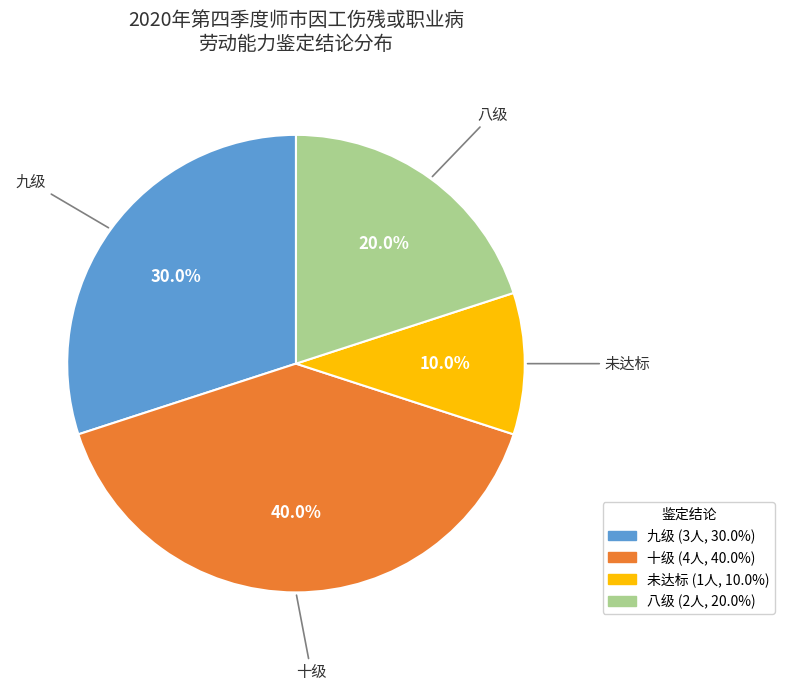

Which category has the smallest portion of the pie?

未达标